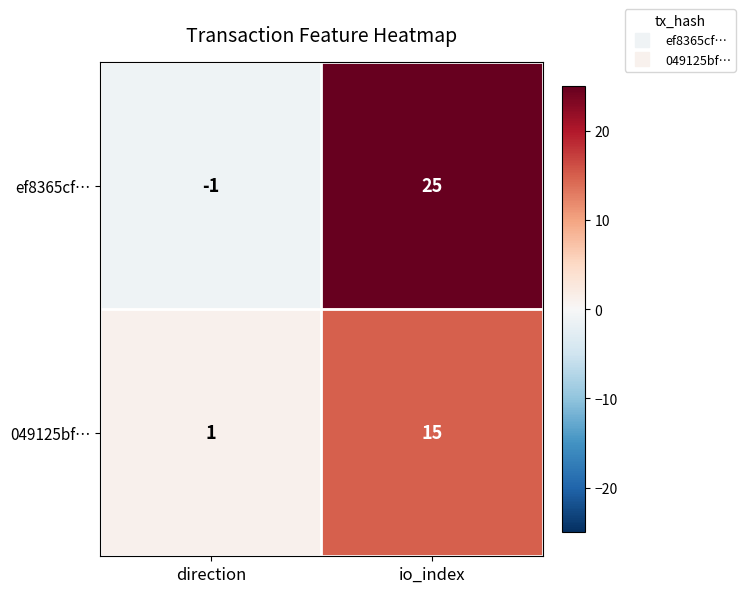

How many negative values does the ef8365cf… series have?

1